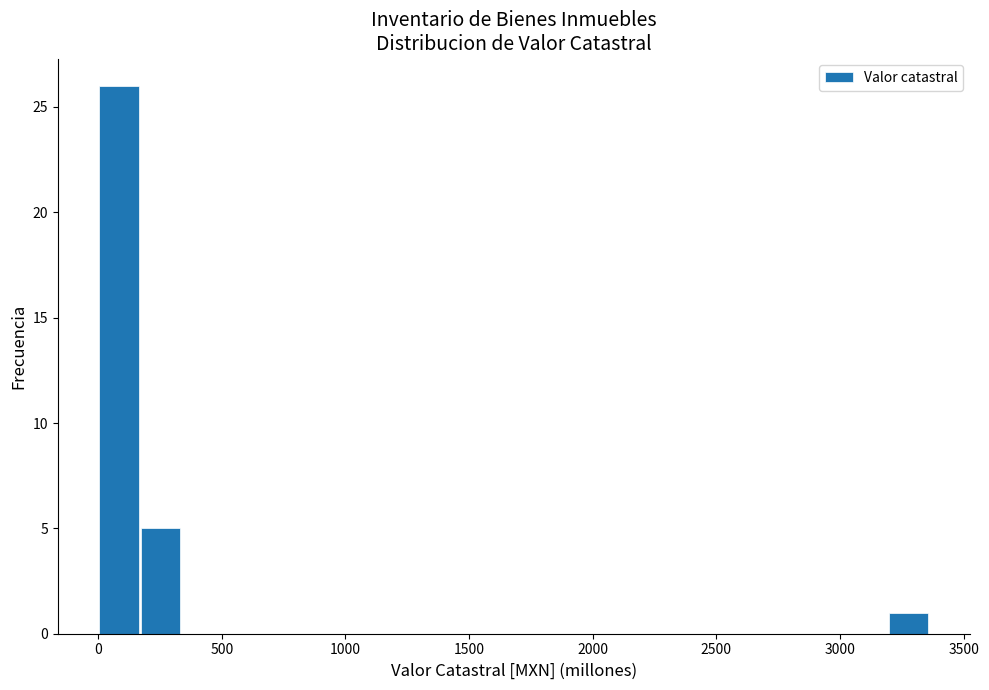

Read against the x-axis, roughly where is the centre of the tallest bar?

100